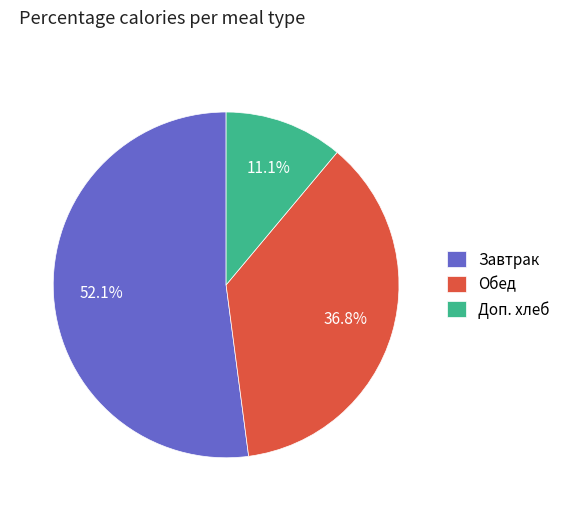

Between Завтрак and Доп. хлеб, which is larger?

Завтрак